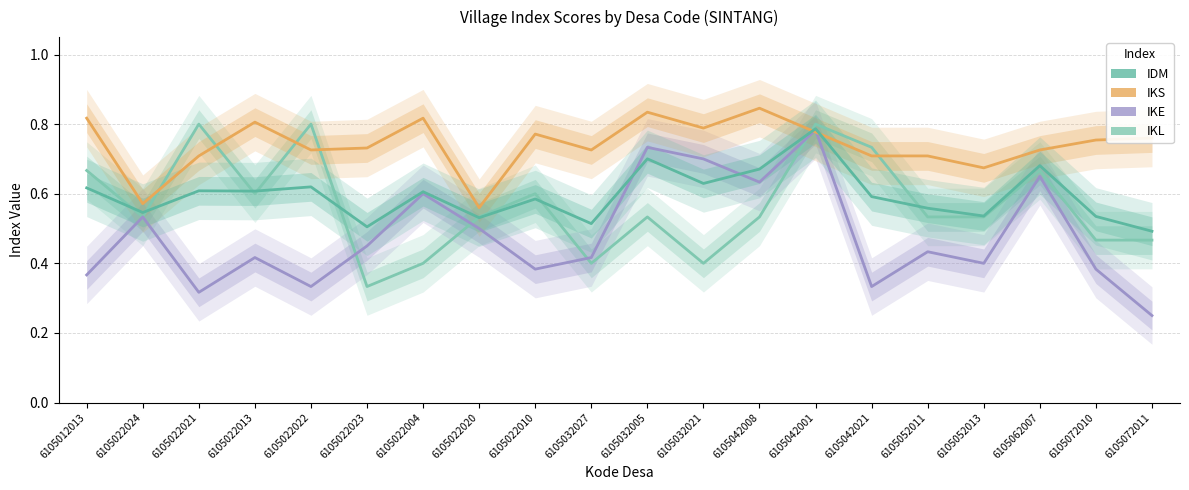

What position from the right is 6105022022?

16